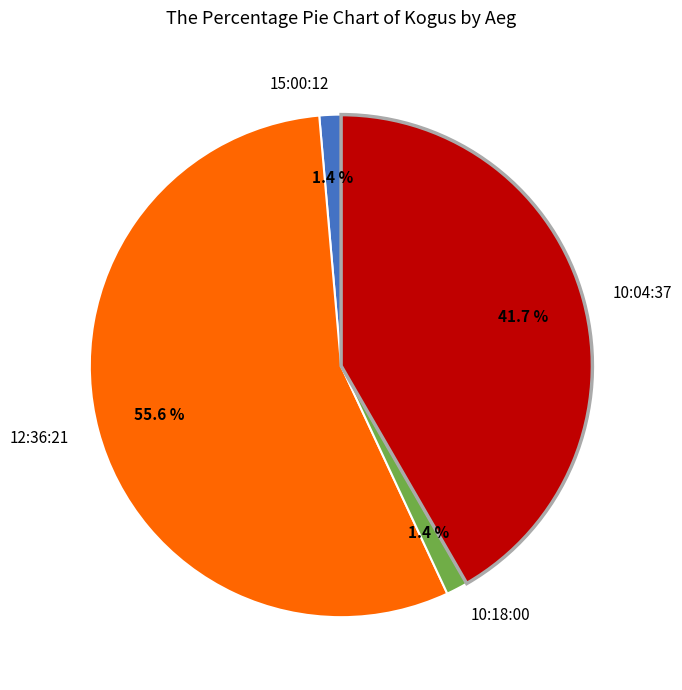

Is 10:04:37 the majority of the pie?

No